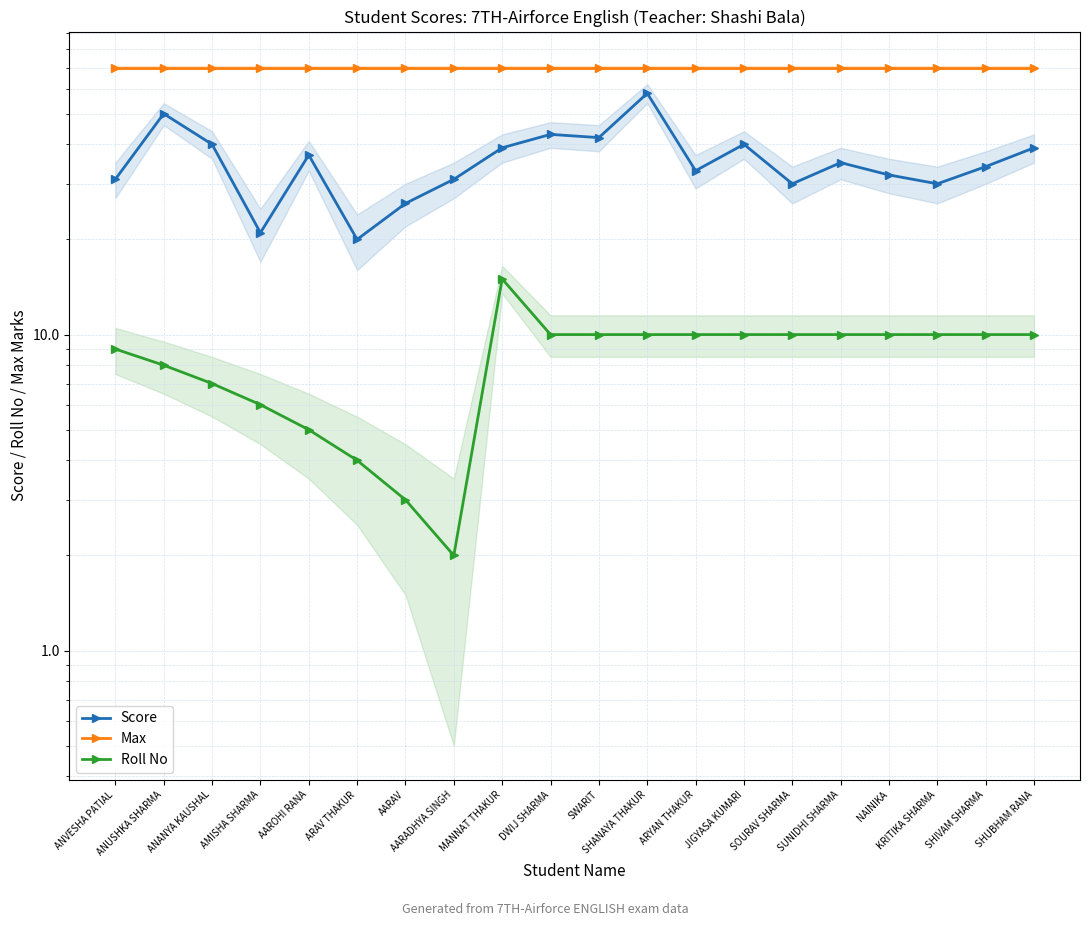

True or false: Roll No and Max cross at least once.

False